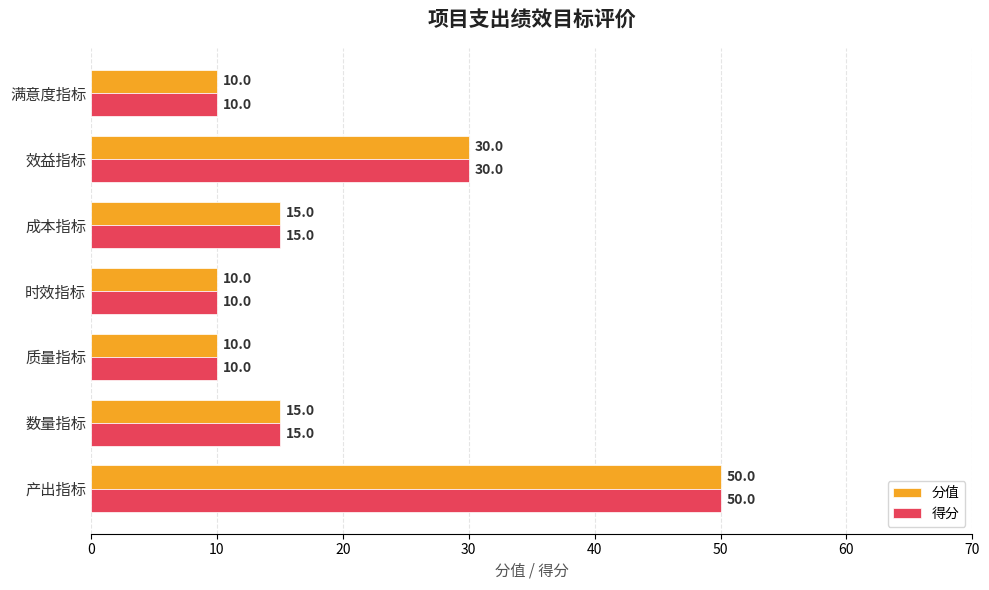

Read the 分值 value at 时效指标, to the nearest 10.

10